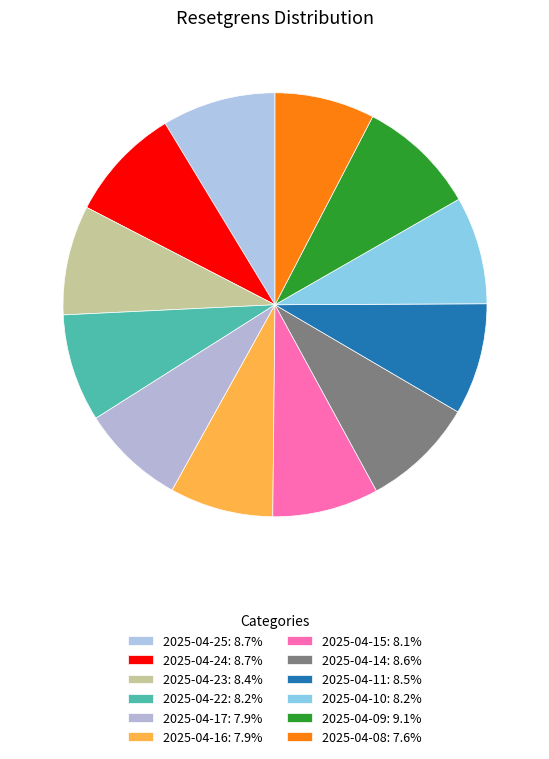

How many slices are in this pie chart?

12